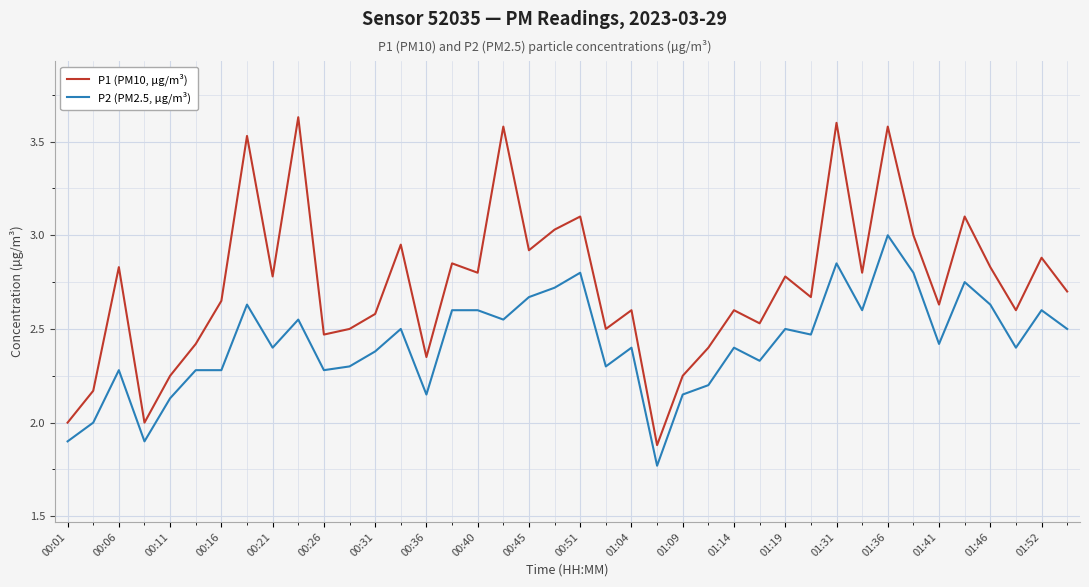

Which series has the largest range (max minus min)?

P1 (PM10, µg/m³)